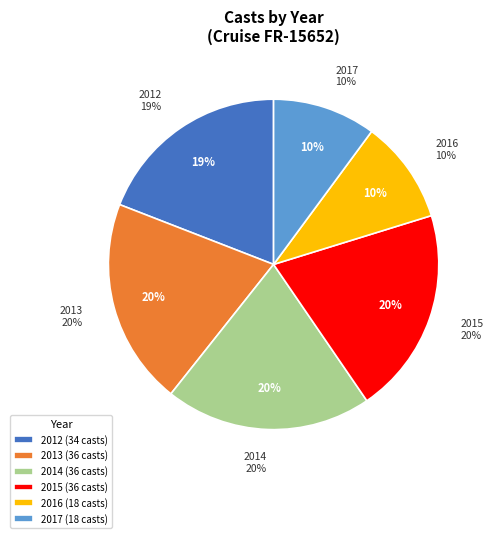

Does 2014 represent more than half of the total?

No